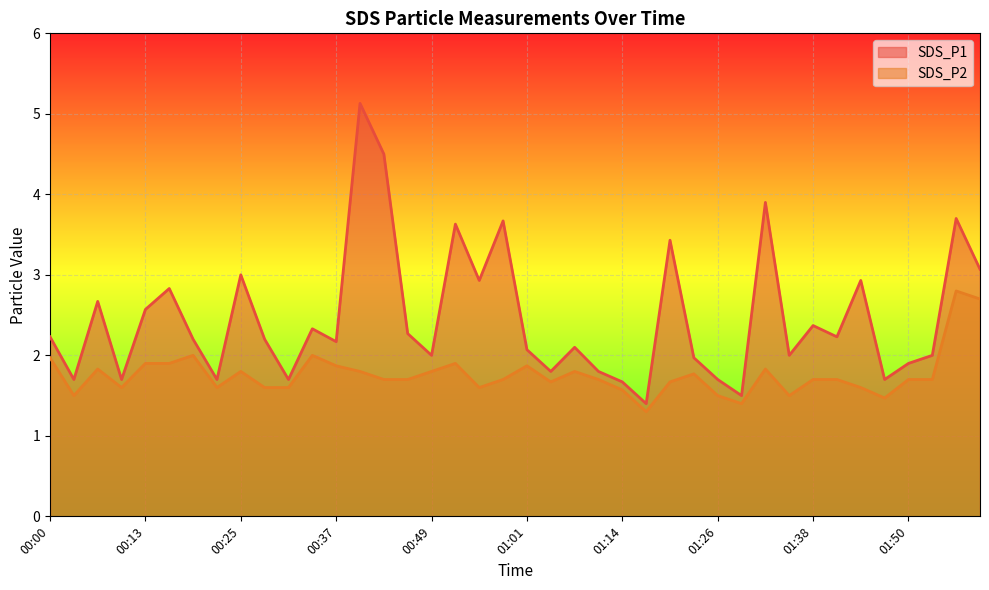

Reading left to right, transcribe all the data shown in this chart.

SDS_P1: 2.2	1.7	2.7	1.7	2.6	2.8	2.2	1.7	3.0	2.2	1.7	2.3	2.2	5.1	4.5	2.3	2.0	3.6	2.9	3.7	2.1	1.8	2.1	1.8	1.7	1.4	3.4	2.0	1.7	1.5	3.9	2.0	2.4	2.2	2.9	1.7	1.9	2.0	3.7	3.1
SDS_P2: 2.0	1.5	1.8	1.6	1.9	1.9	2.0	1.6	1.8	1.6	1.6	2.0	1.9	1.8	1.7	1.7	1.8	1.9	1.6	1.7	1.9	1.7	1.8	1.7	1.6	1.3	1.7	1.8	1.5	1.4	1.8	1.5	1.7	1.7	1.6	1.5	1.7	1.7	2.8	2.7